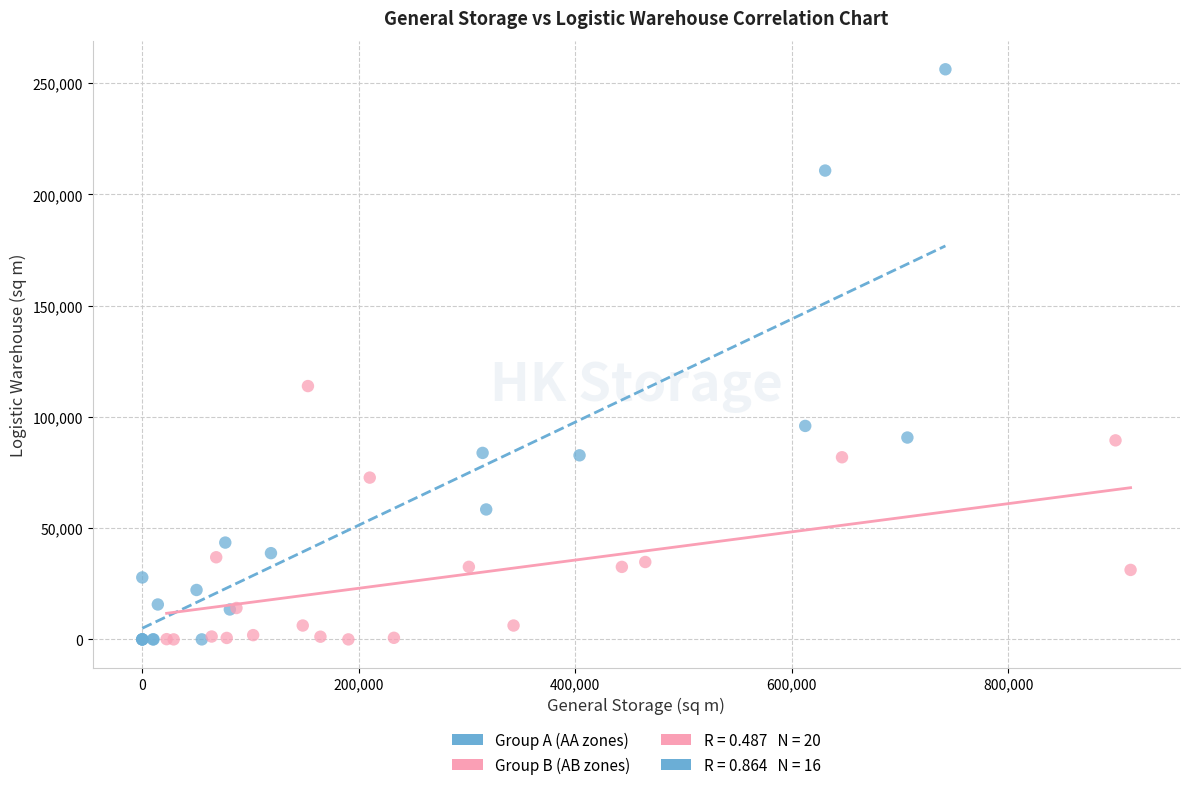

Which series reaches the maximum Y coordinate?

Group A (AA zones)